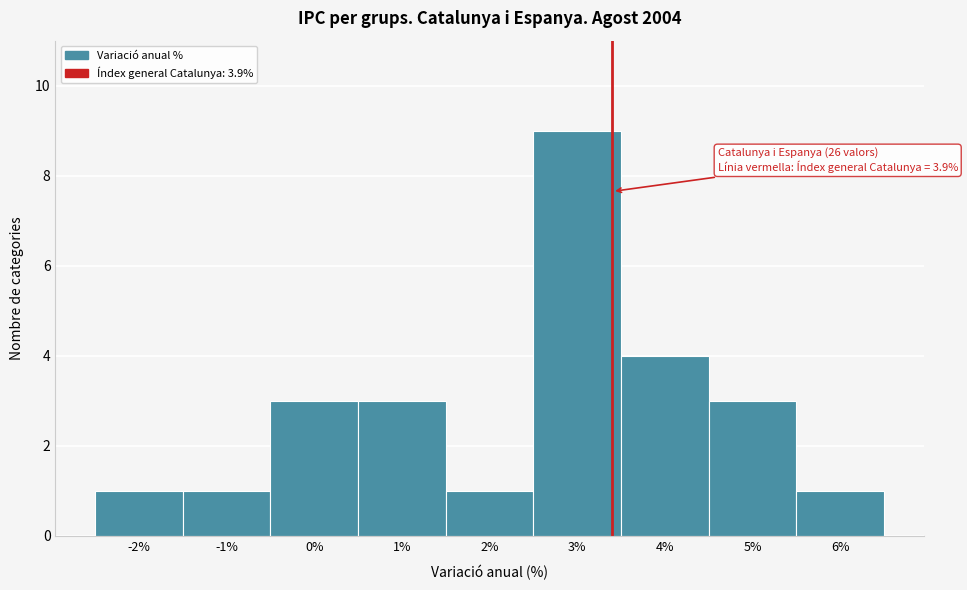

Reading left to right, list all the values displayed in this chart.

1	1	3	3	1	9	4	3	1